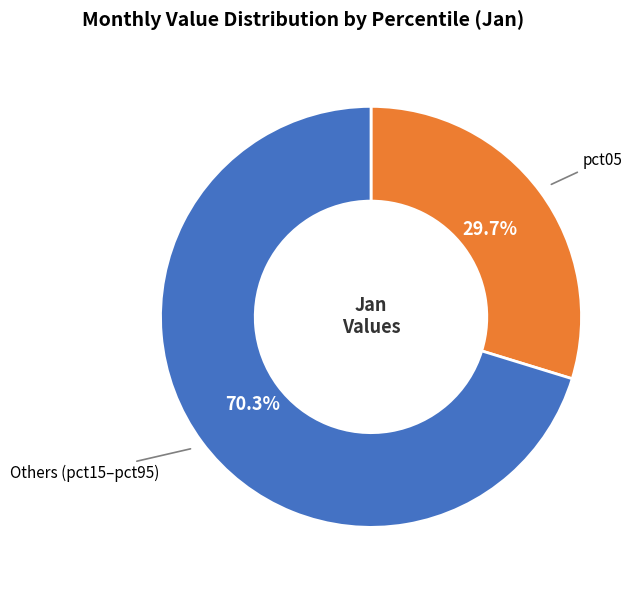

Does any single category account for the majority?

Yes